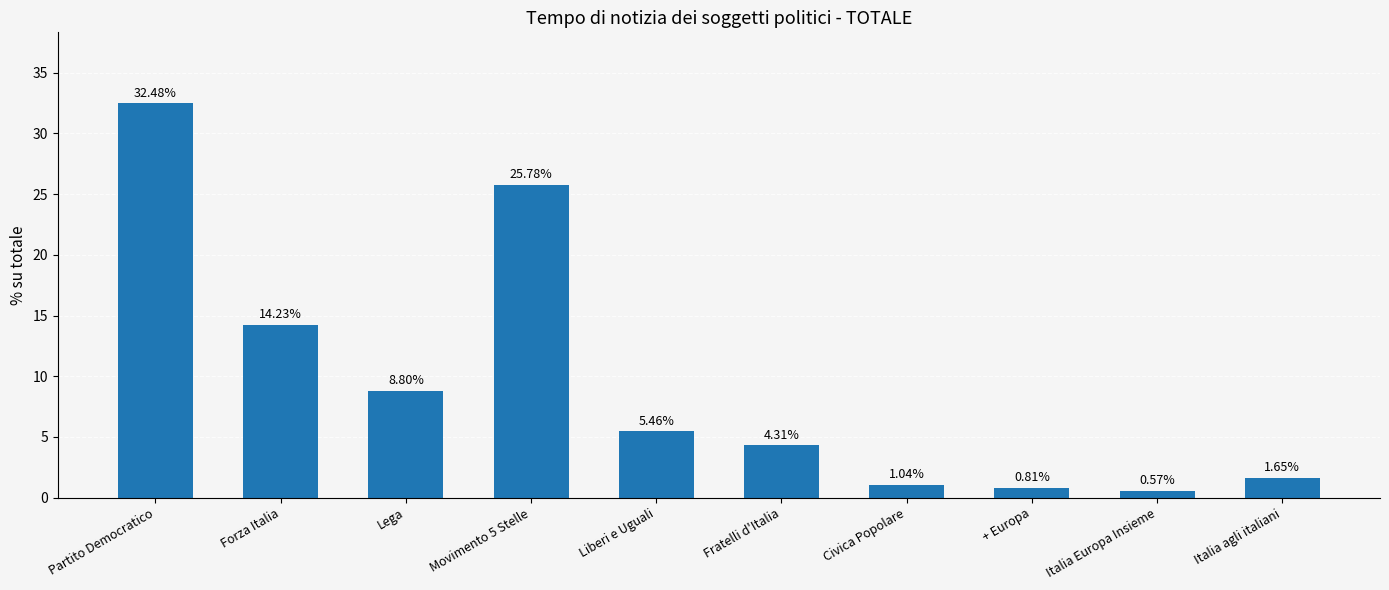

The value at Lega is 8.8. True or false?

True